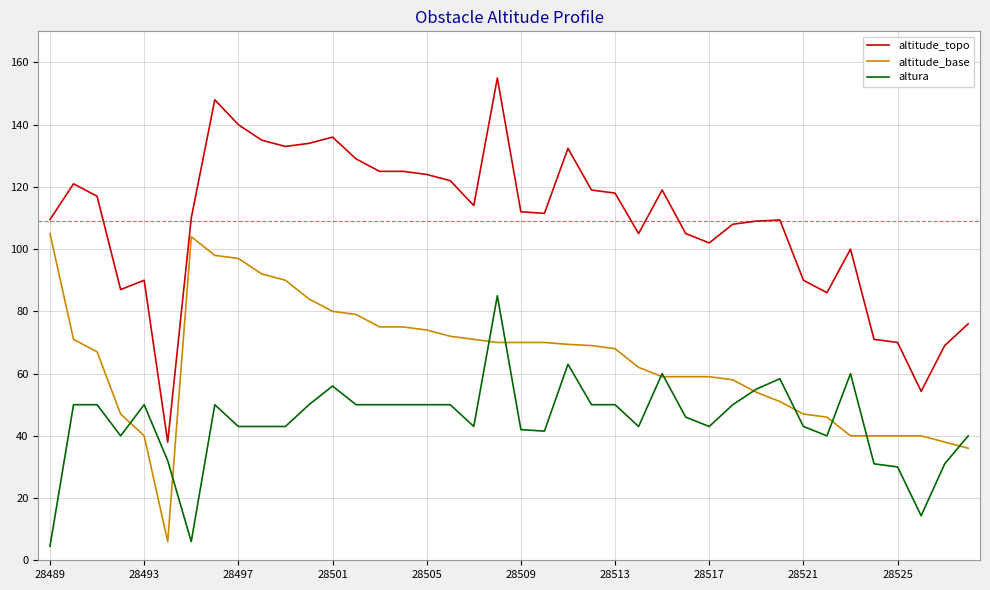

Is this an area chart (filled region under the line)?

No